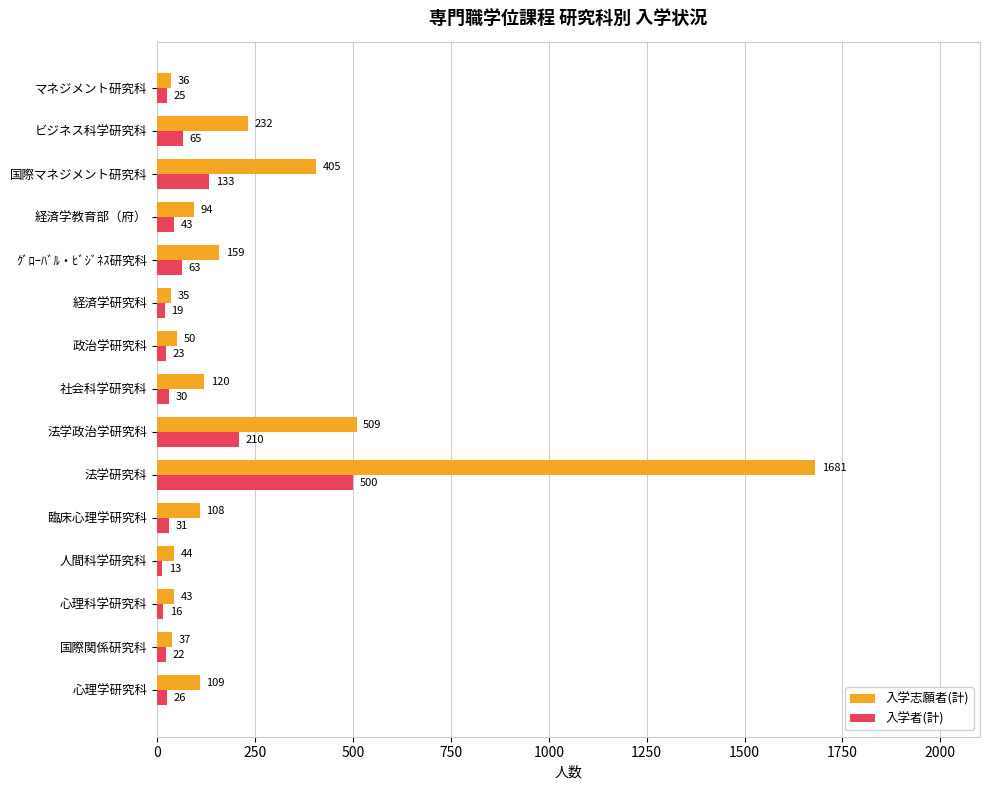

What is the difference between the maximum and second lowest values in the 入学者(計) series?

484